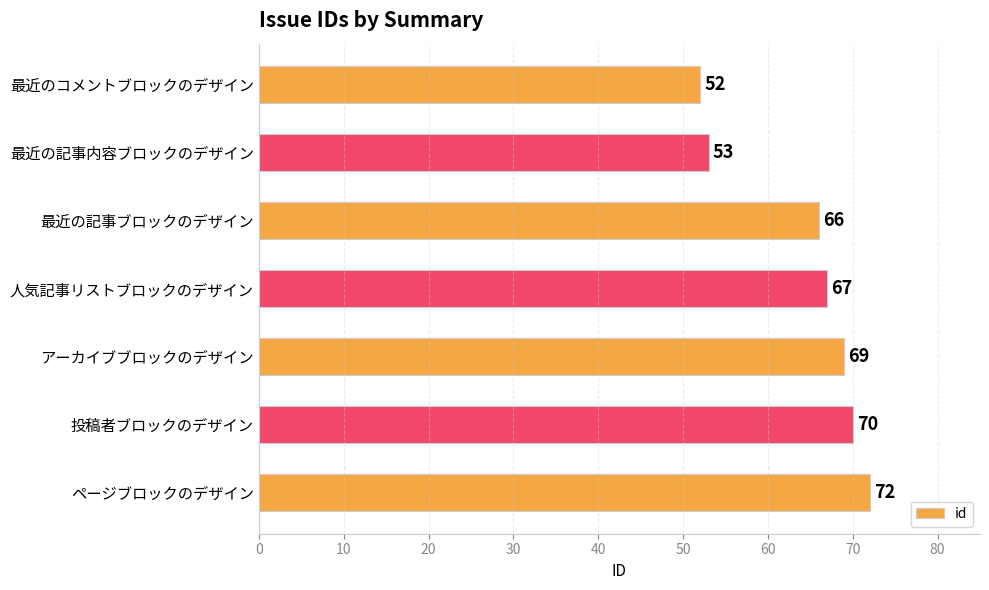

What is the label of the 3rd bar from the bottom?

アーカイブブロックのデザイン